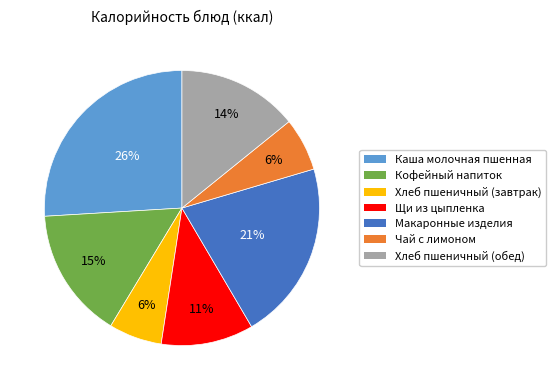

How many segments does this pie chart have?

7